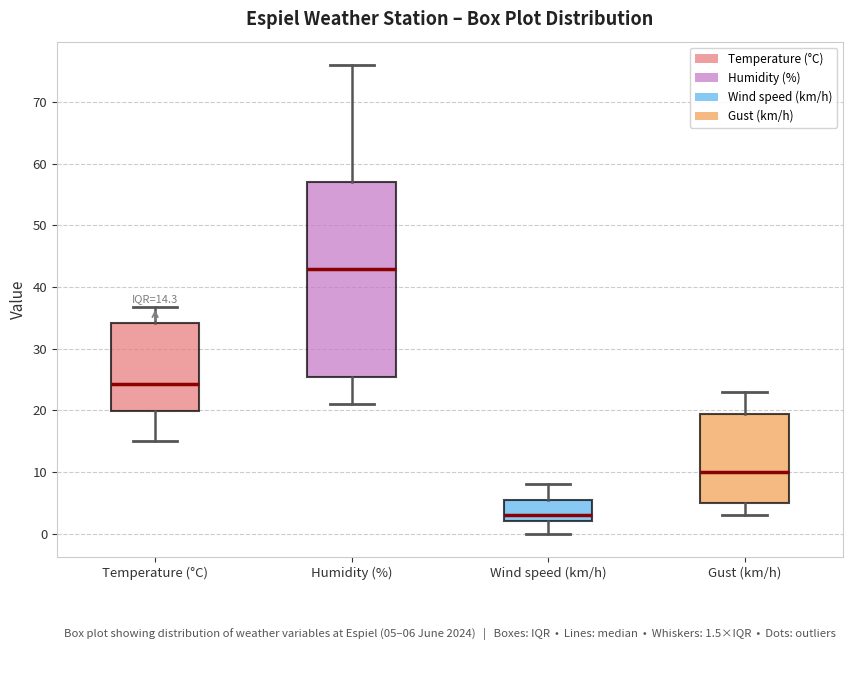

Comparing the boxes themselves (not the whiskers), which one is the tallest?

Humidity (%)